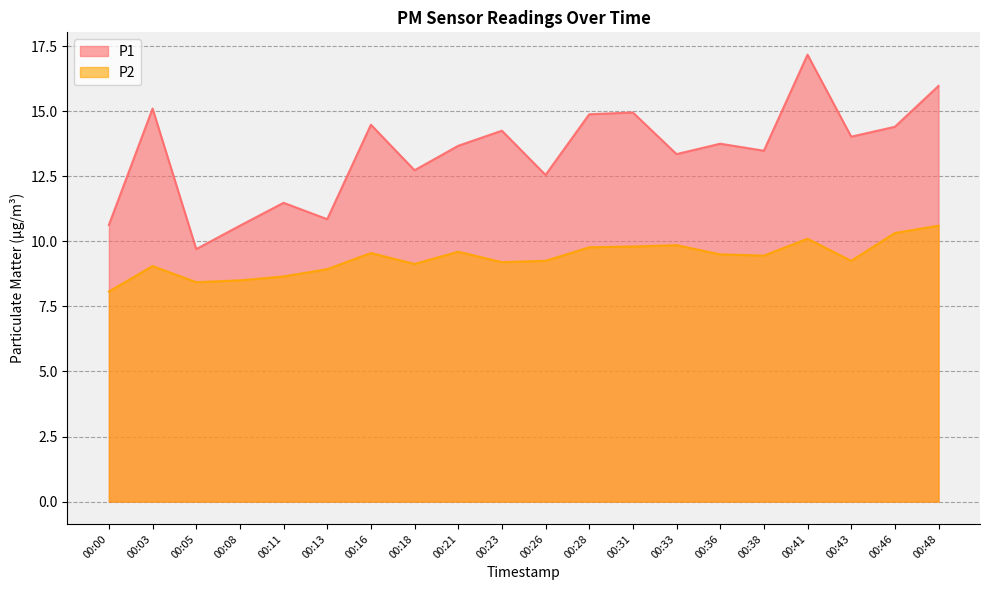

True or false: P1 and P2 cross at least once.

False